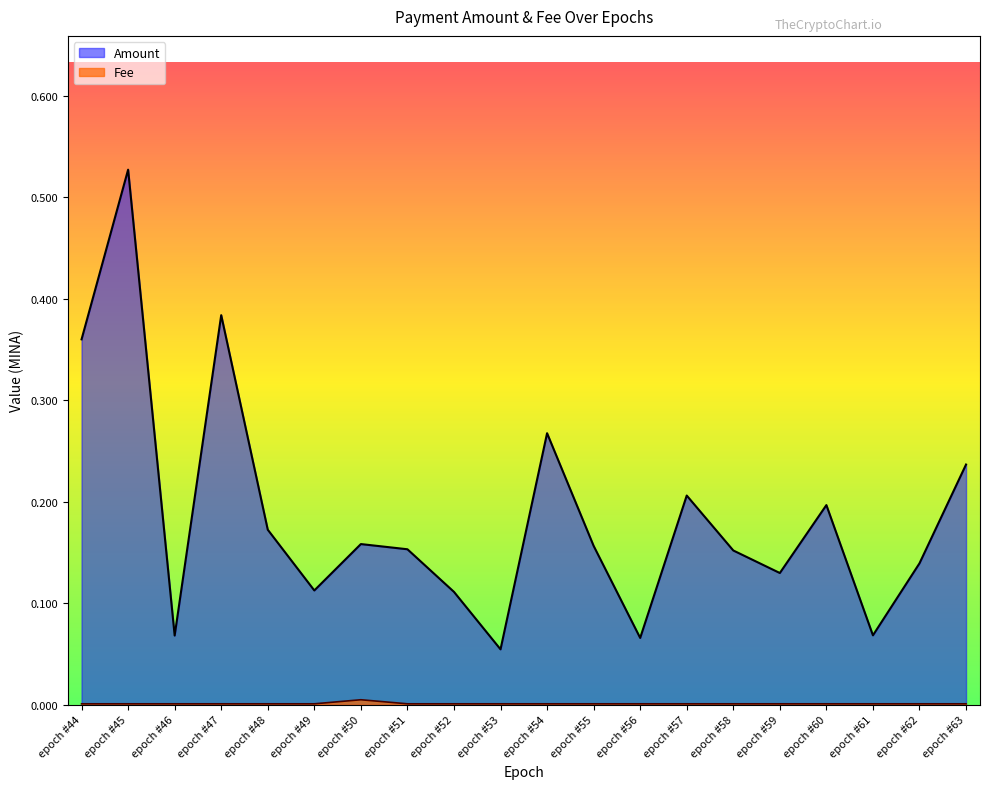

List the labels in order of Amount value, smallest first.

epoch #53, epoch #56, epoch #46, epoch #61, epoch #52, epoch #49, epoch #59, epoch #62, epoch #58, epoch #51, epoch #55, epoch #50, epoch #48, epoch #60, epoch #57, epoch #63, epoch #54, epoch #44, epoch #47, epoch #45